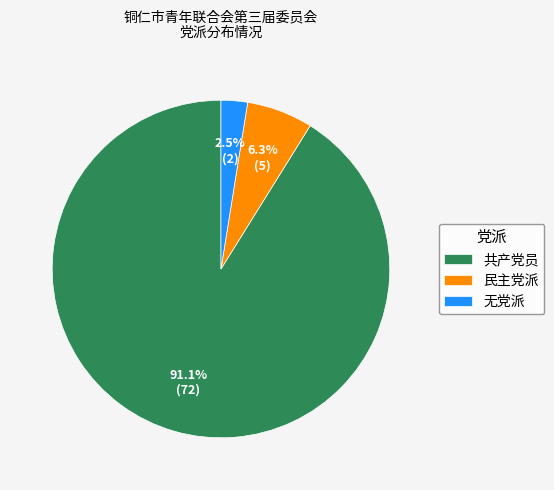

The 民主党派 slice represents 6% of the pie. True or false?

True